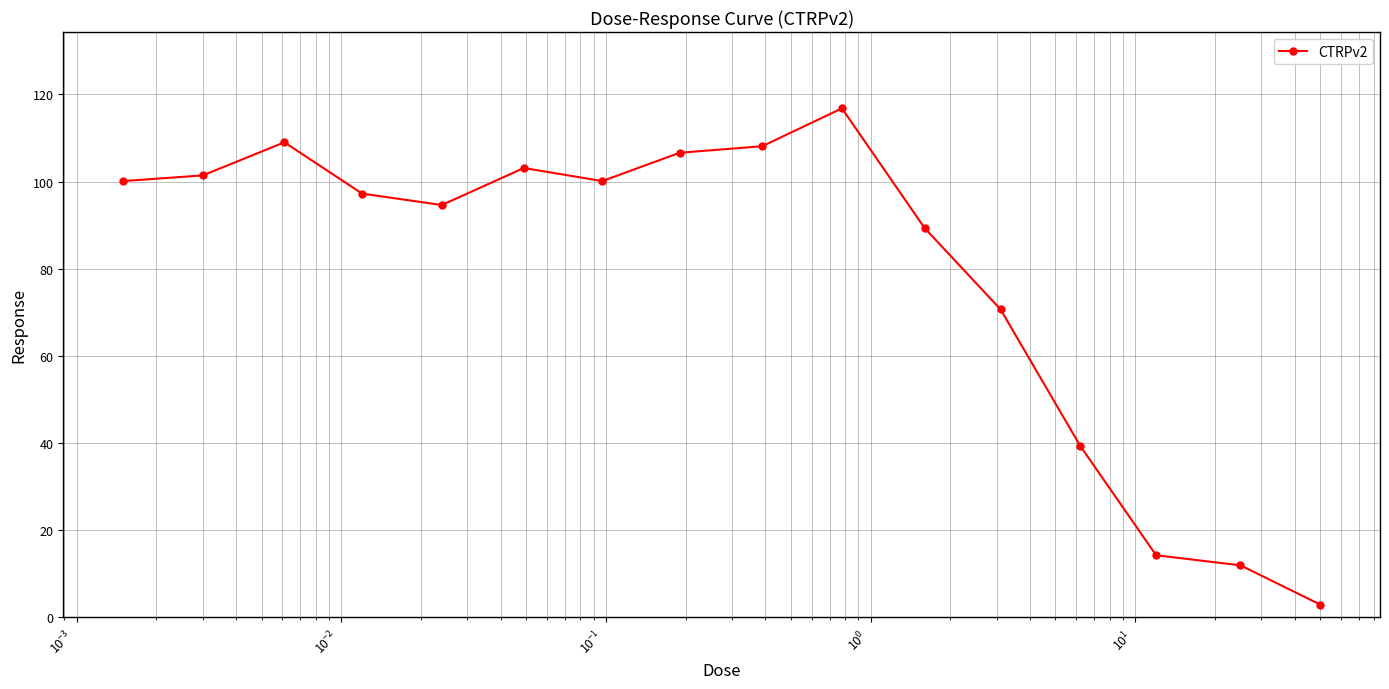

What is the sum of all values?

1265.2